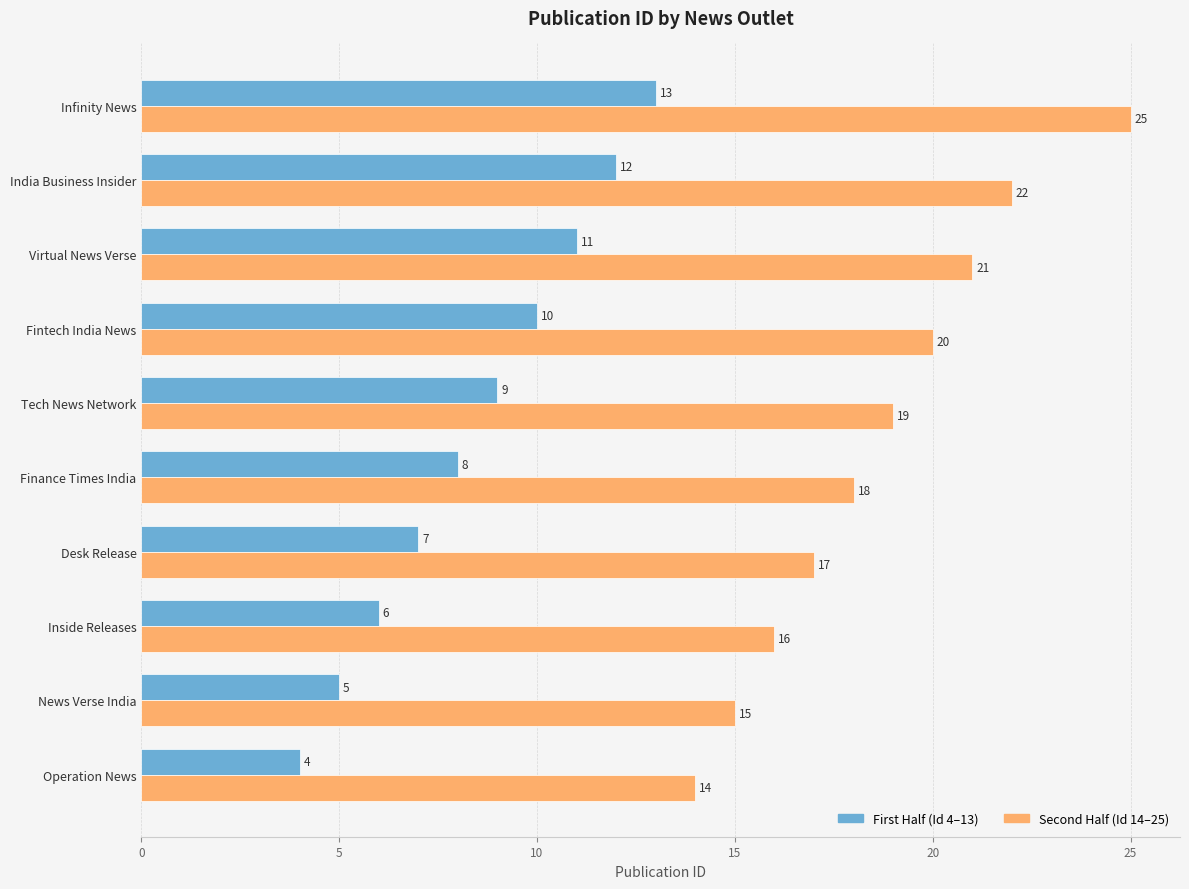

How many data points in First Half (Id 4–13) are less than 9?

5